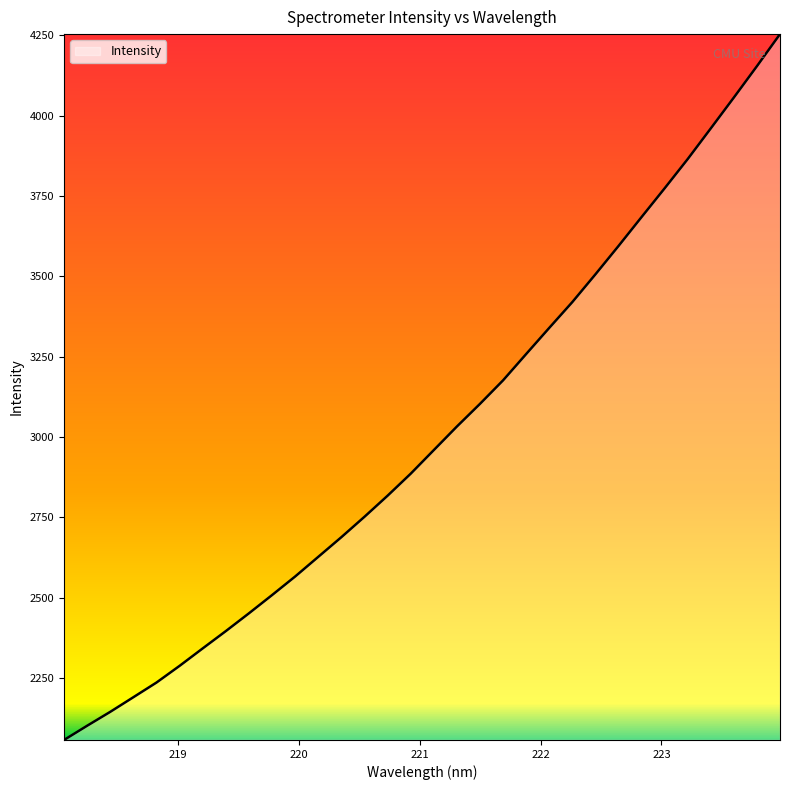

What is the difference between the maximum and minimum values?

2196.1